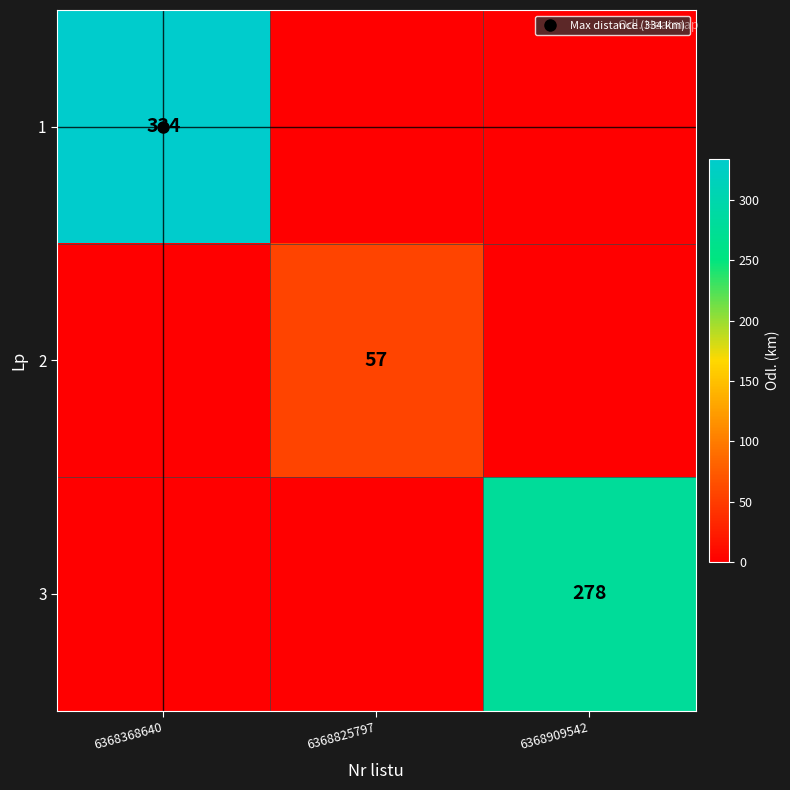

At which label is 1 closest to 167?

6368368640